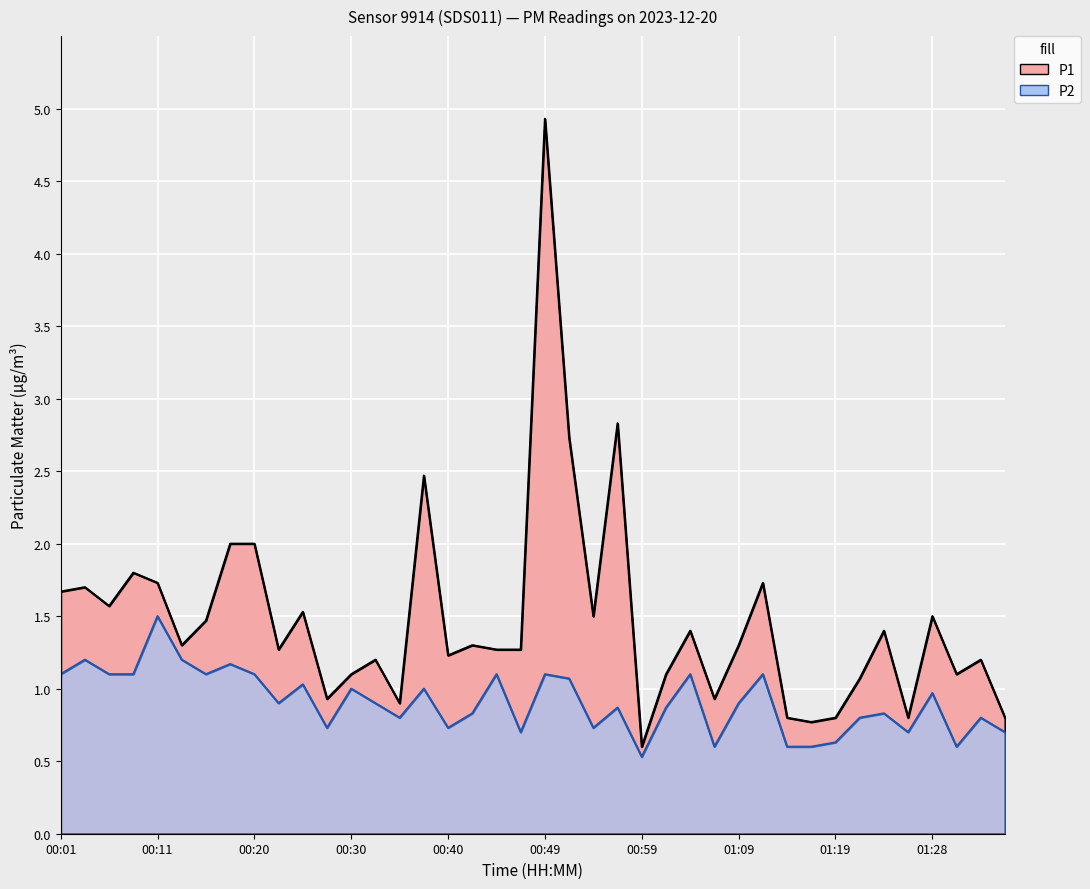

What is the difference between the maximum and second lowest values in the P1 series?

4.2